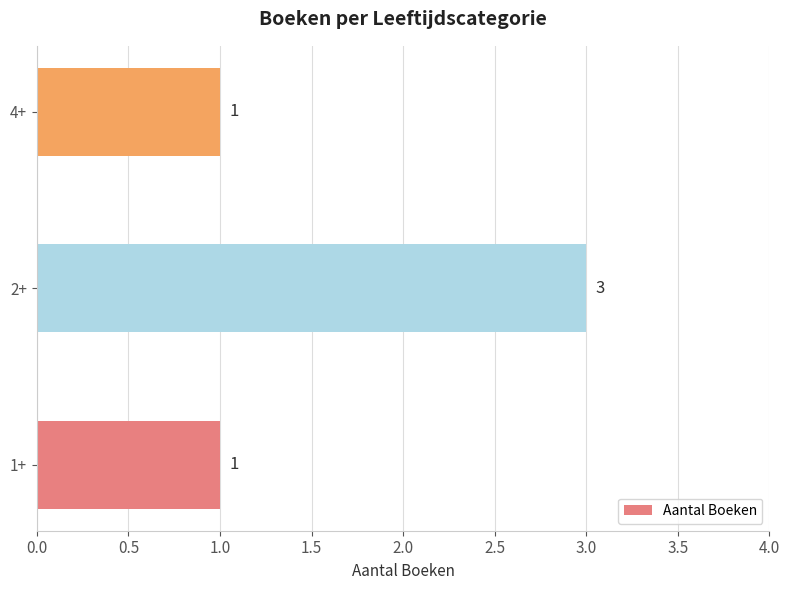

The chart shows a value of 1 at 1+. True or false?

True